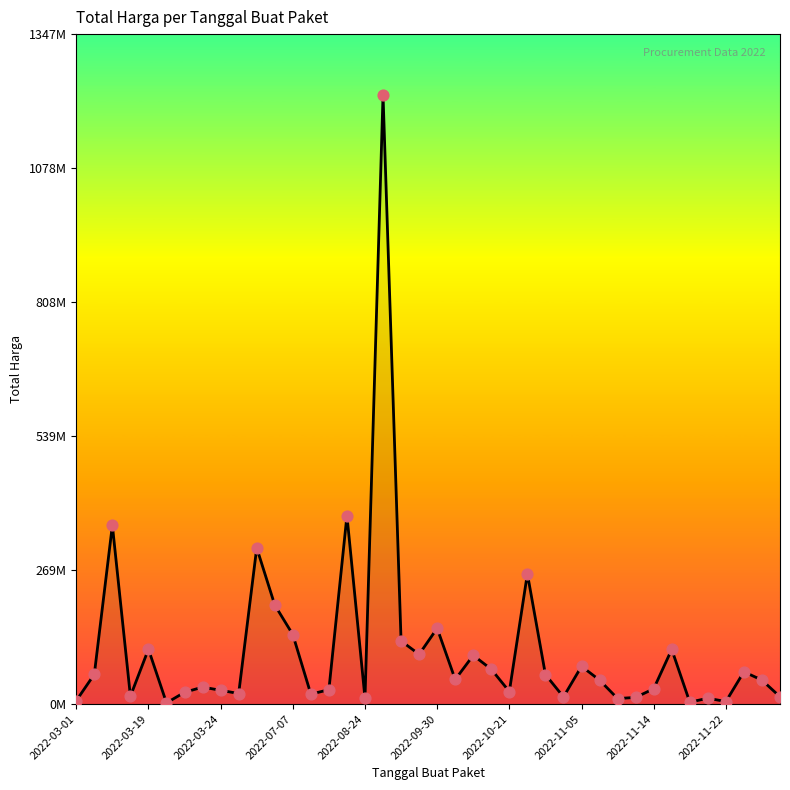

Is this an area chart (filled region under the line)?

Yes